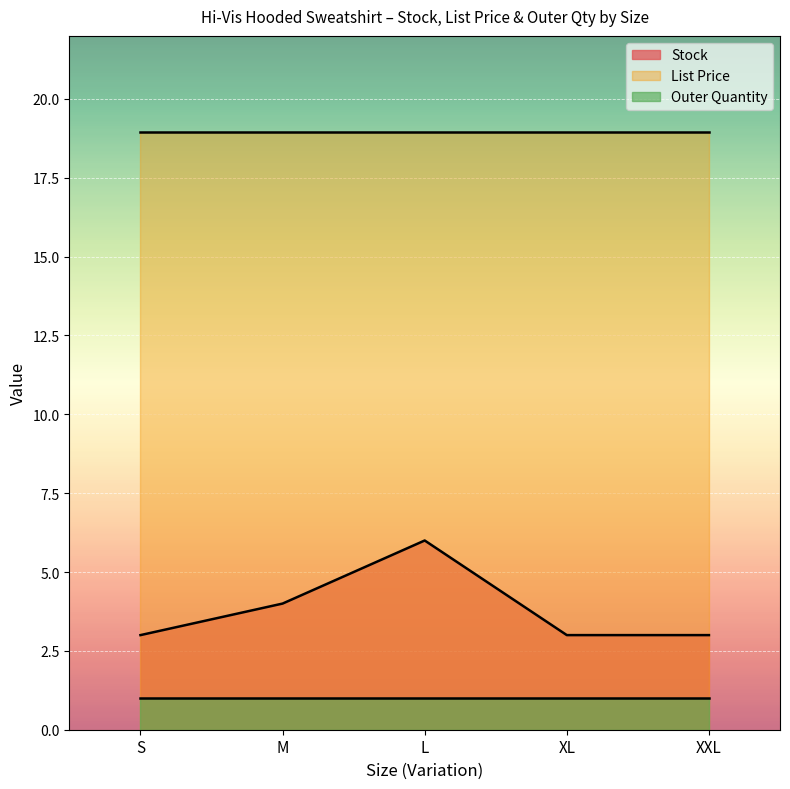

What is the label of the 3rd point from the left?

L